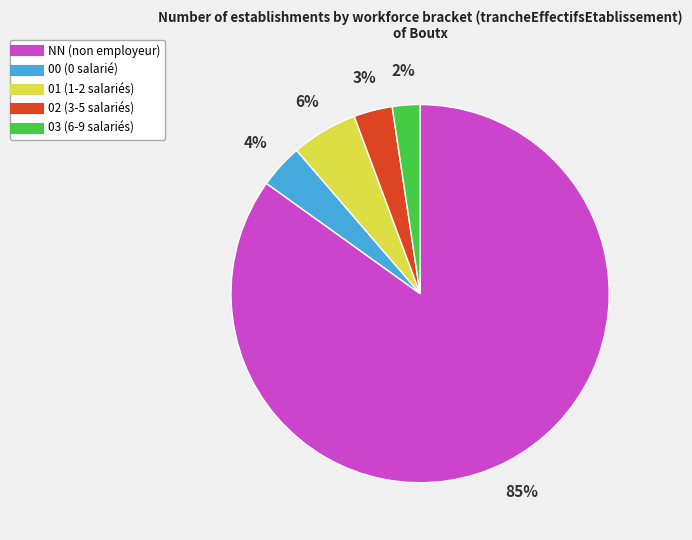

Combined, do 01 and 02 account for over 50%?

No